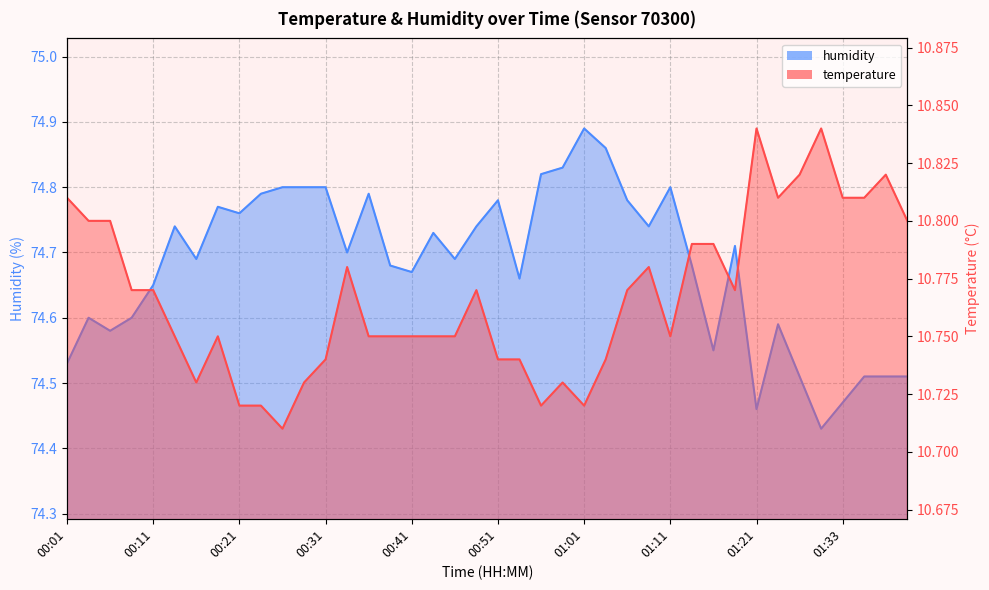

True or false: temperature and humidity intersect in this chart.

False